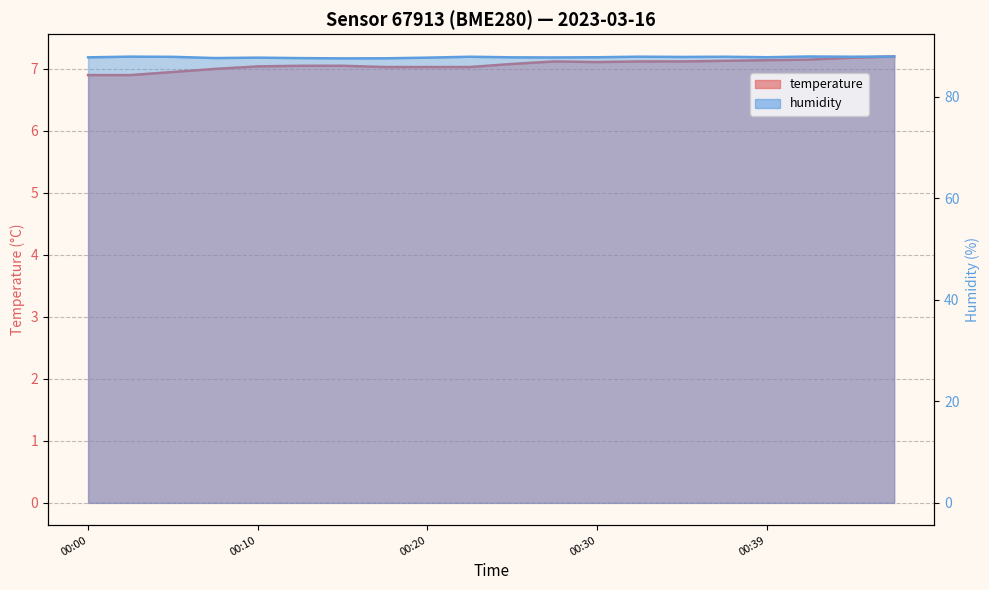

What is the sum of the temperature values at 00:30 and 00:00?

13.9